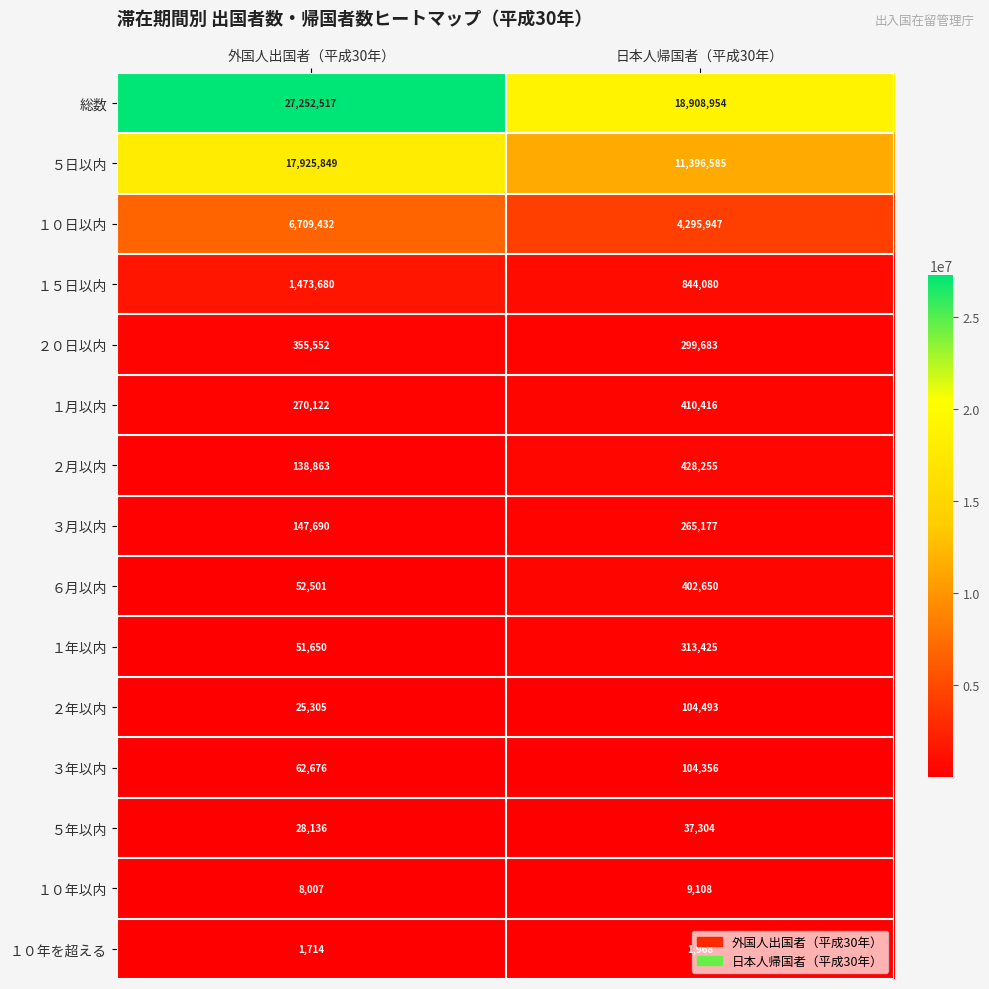

At which category is the sum across all series the highest?

外国人出国者（平成30年）